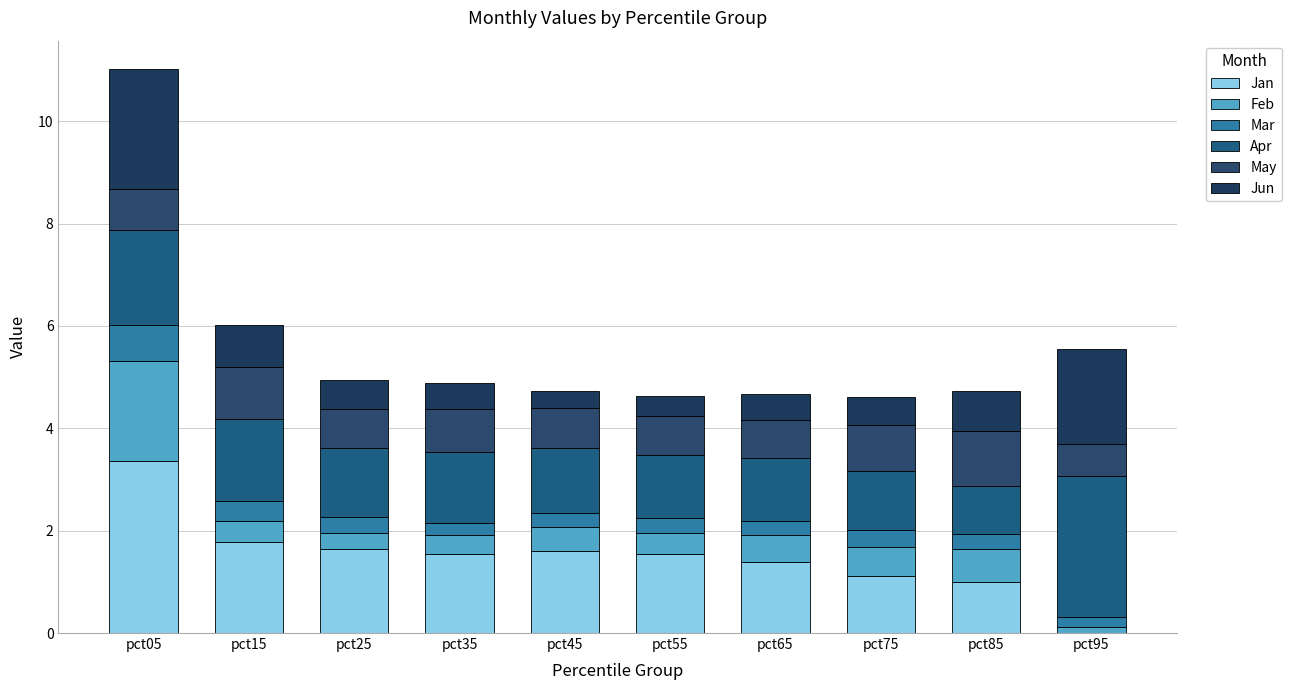

What are all the series names shown in the legend?

Jan, Feb, Mar, Apr, May, Jun